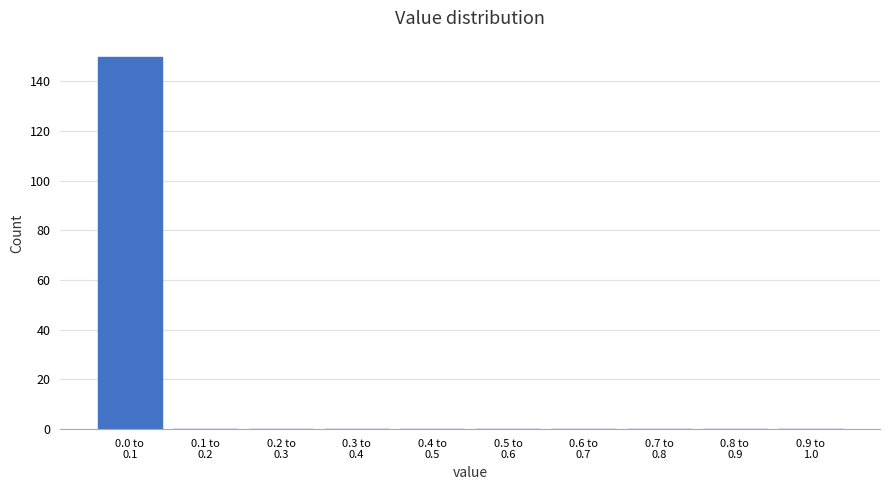

What is the sum of all values?

150